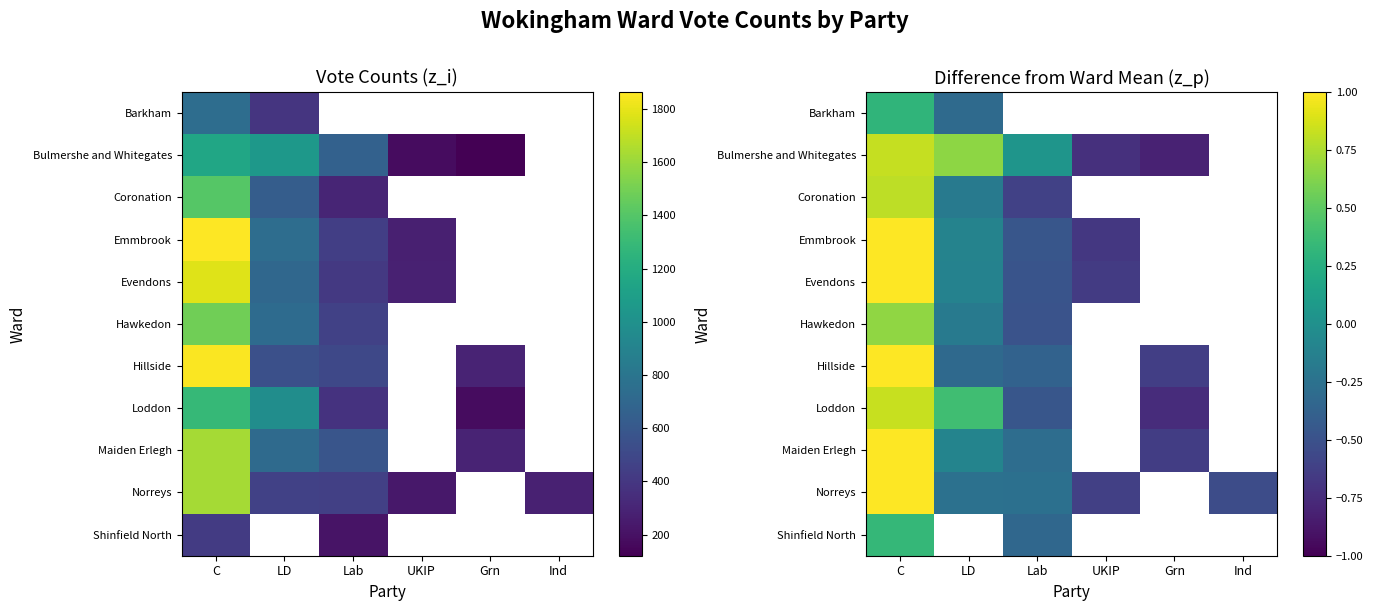

How many values in Maiden Erlegh are above zero?

1